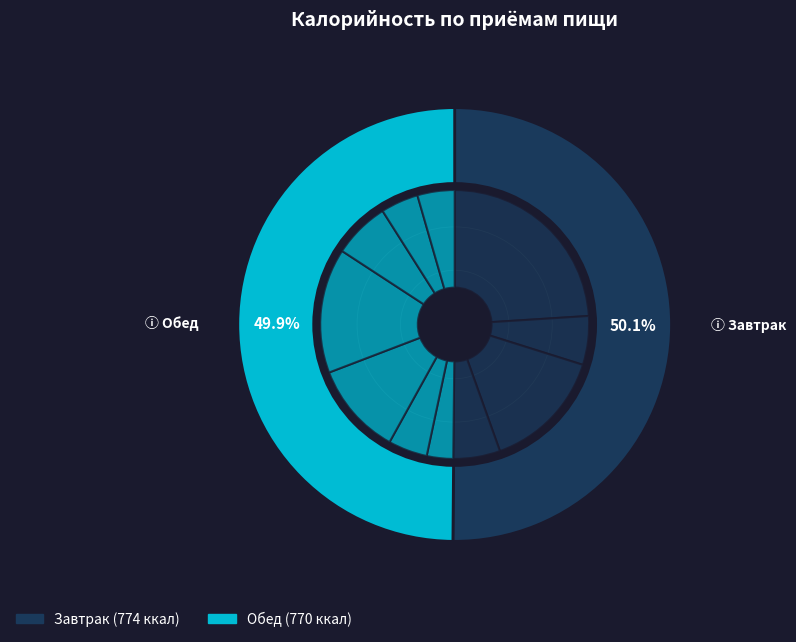

Is the sum of Завтрак and Обед greater than half?

Yes